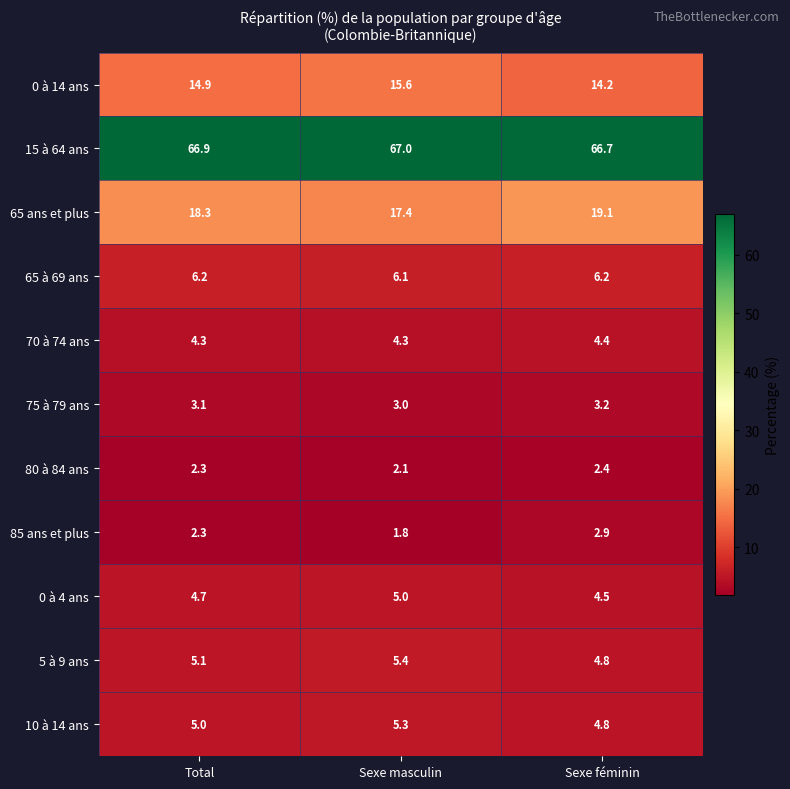

True or false: 65 ans et plus has a value of 8.3 at Sexe féminin.

False